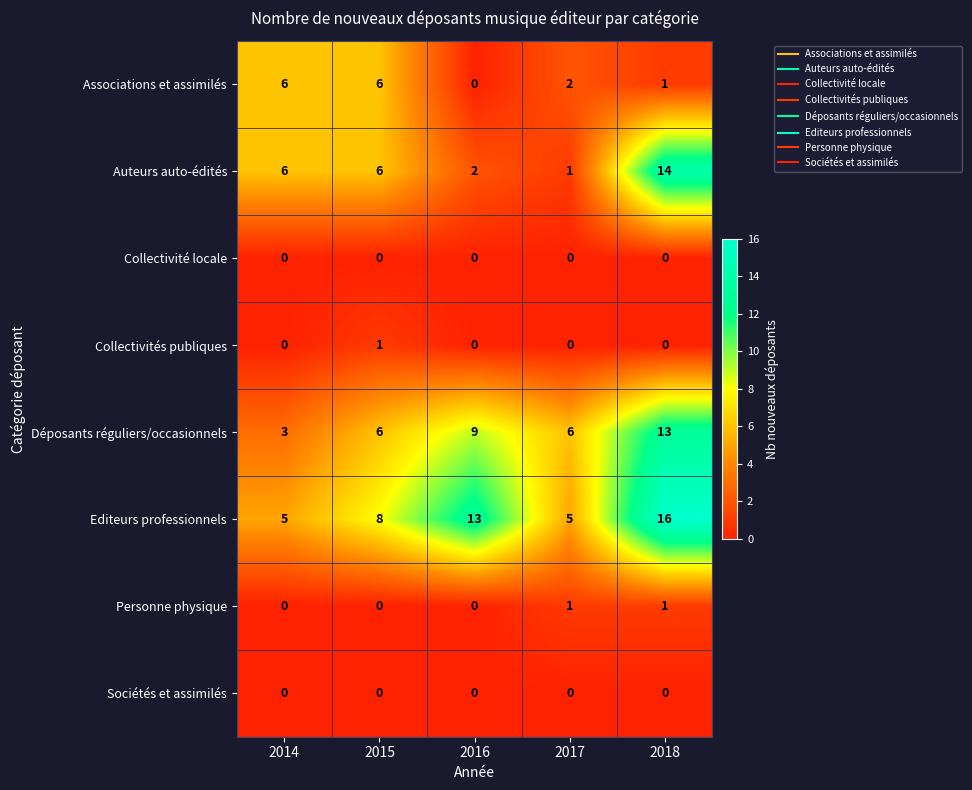

Which series has the widest spread of values?

Auteurs auto-édités